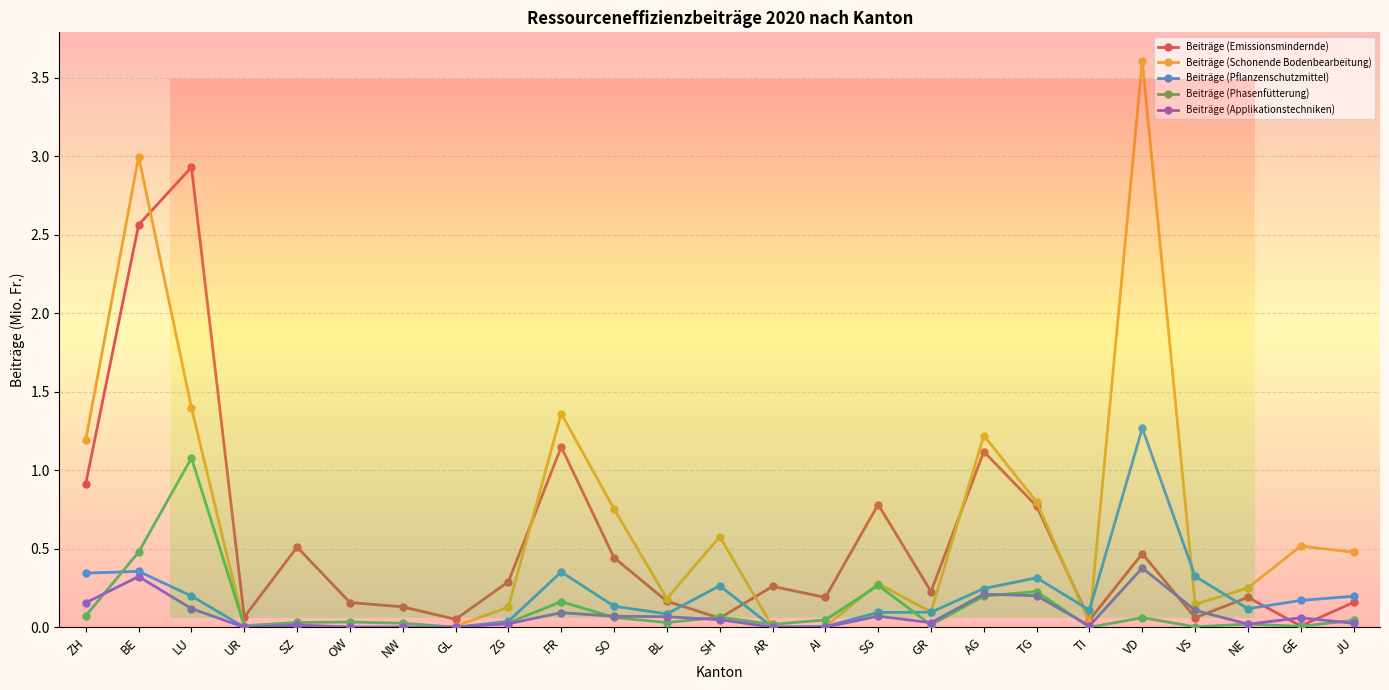

What position from the right is BL?

14